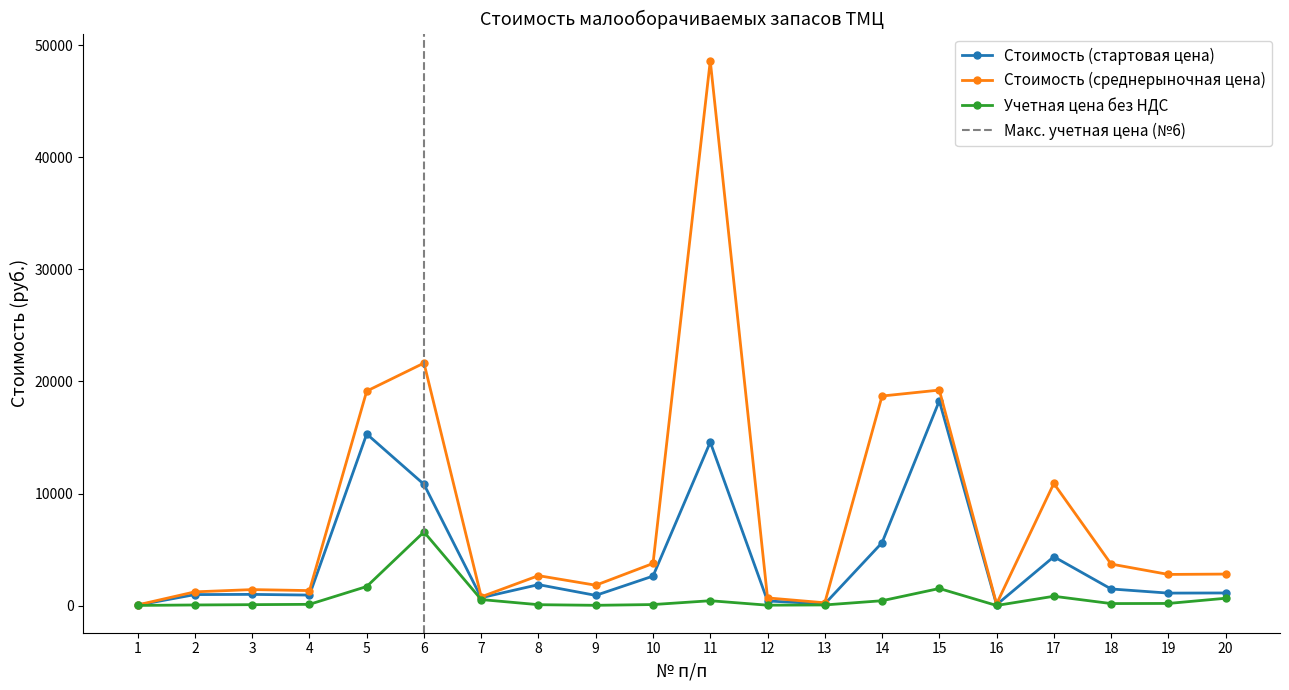

What is the difference between the second highest and minimum values in the Стоимость (стартовая цена) series?

15275.1